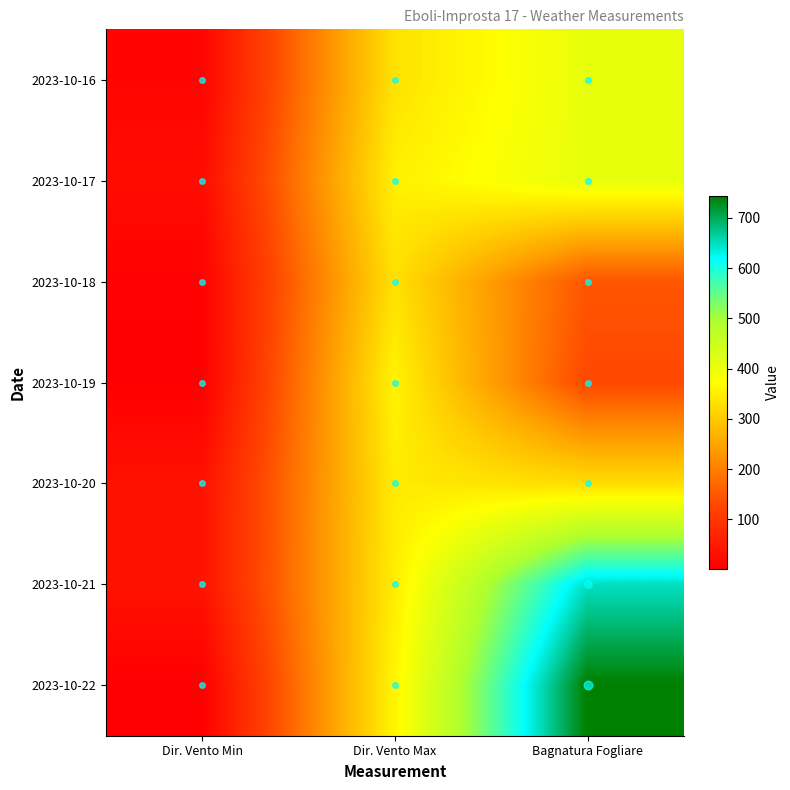

Reading left to right, list all the values displayed in this chart.

2023-10-16: Dir. Vento Min=11.0	Dir. Vento Max=333.0	Bagnatura Fogliare=404.7
2023-10-17: Dir. Vento Min=23.0	Dir. Vento Max=352.0	Bagnatura Fogliare=406.0
2023-10-18: Dir. Vento Min=5.0	Dir. Vento Max=331.0	Bagnatura Fogliare=147.1
2023-10-19: Dir. Vento Min=2.0	Dir. Vento Max=357.0	Bagnatura Fogliare=128.4
2023-10-20: Dir. Vento Min=33.0	Dir. Vento Max=345.0	Bagnatura Fogliare=326.2
2023-10-21: Dir. Vento Min=35.0	Dir. Vento Max=348.0	Bagnatura Fogliare=648.0
2023-10-22: Dir. Vento Min=1.0	Dir. Vento Max=359.0	Bagnatura Fogliare=743.5